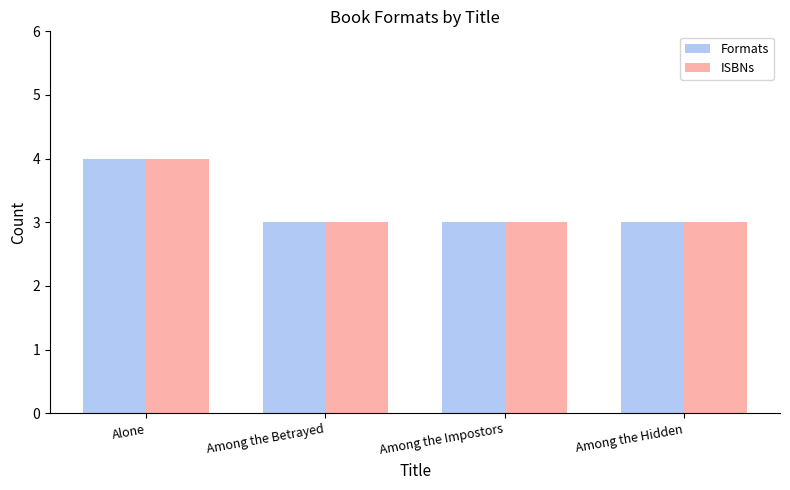

At which category is the sum across all series the highest?

Alone